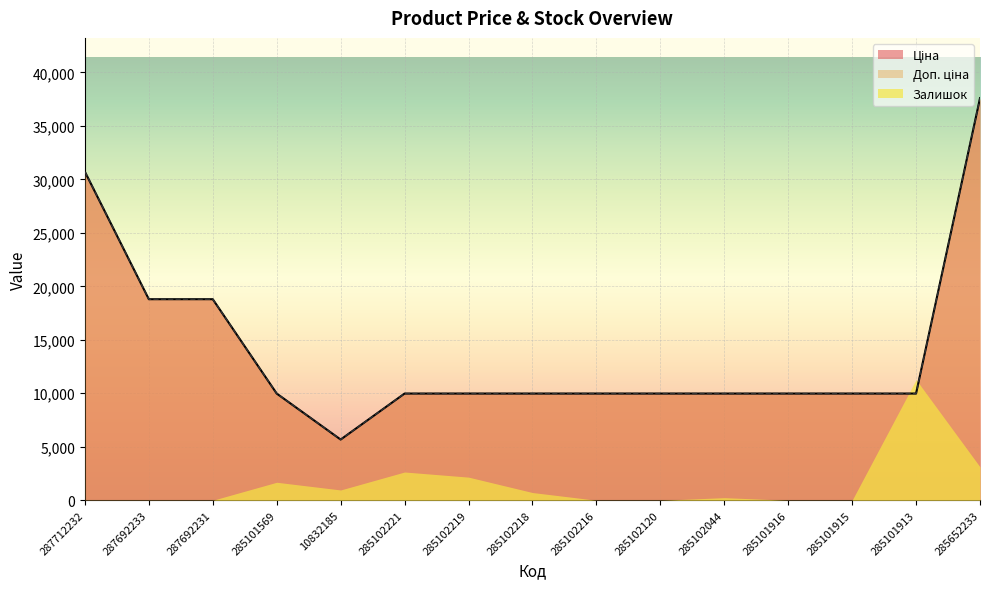

Does the chart display data point markers on the line(s)?

No